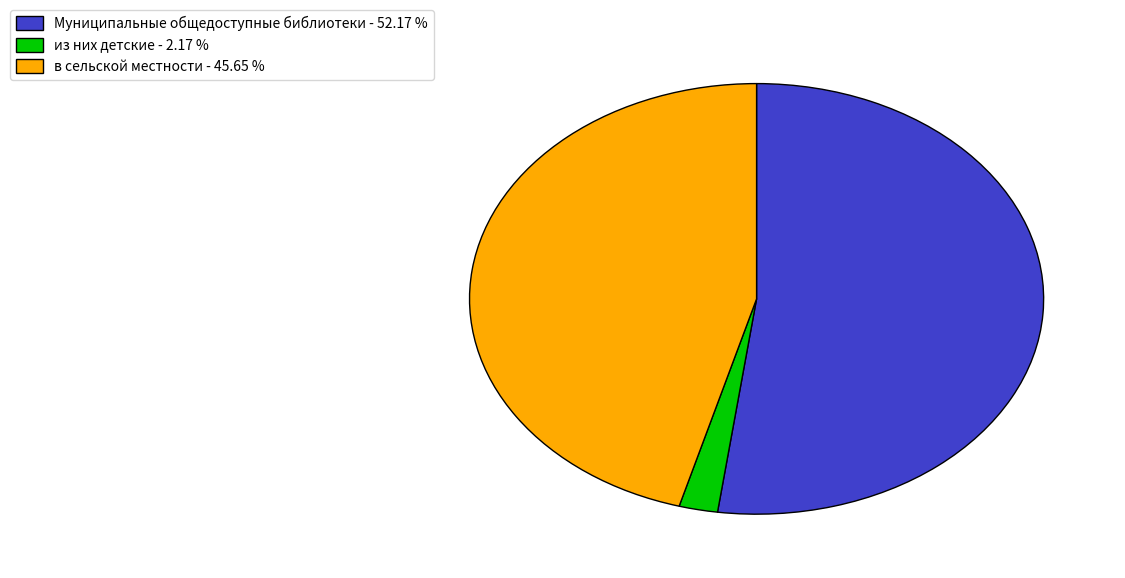

Does any single category account for the majority?

Yes